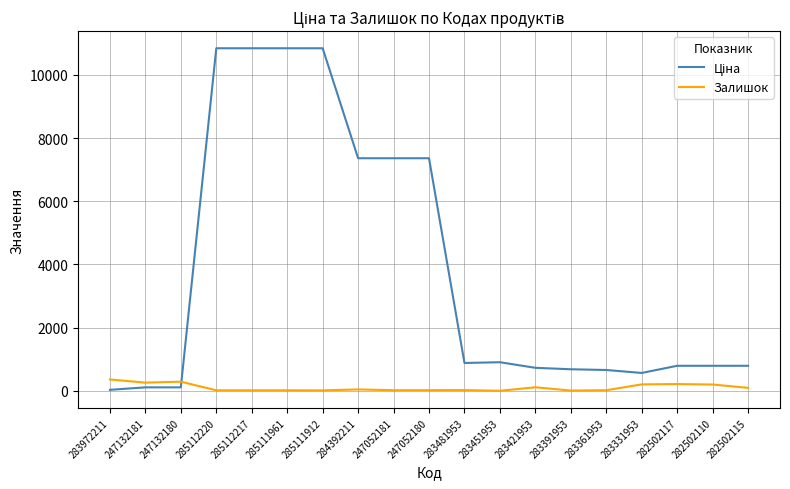

What is the maximum value shown in the chart?

10840.1